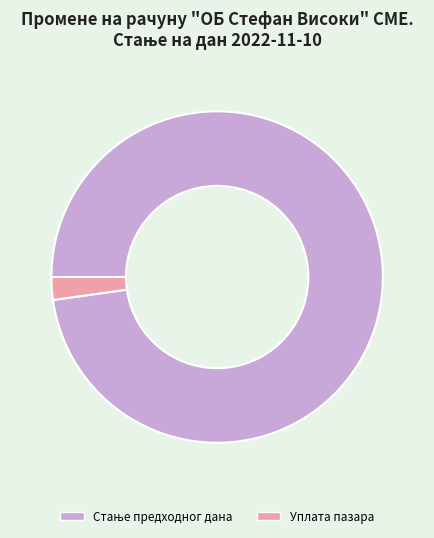

Which category has the smallest portion of the pie?

Уплата пазара